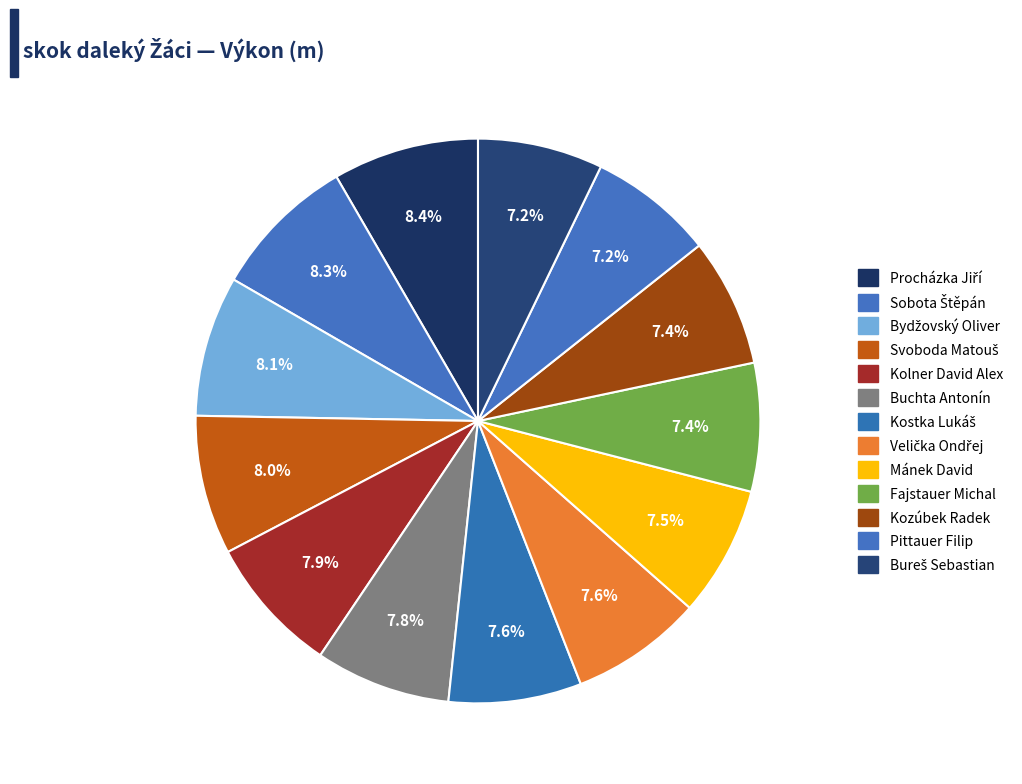

What portion of the pie excludes Mánek David?

92.5%